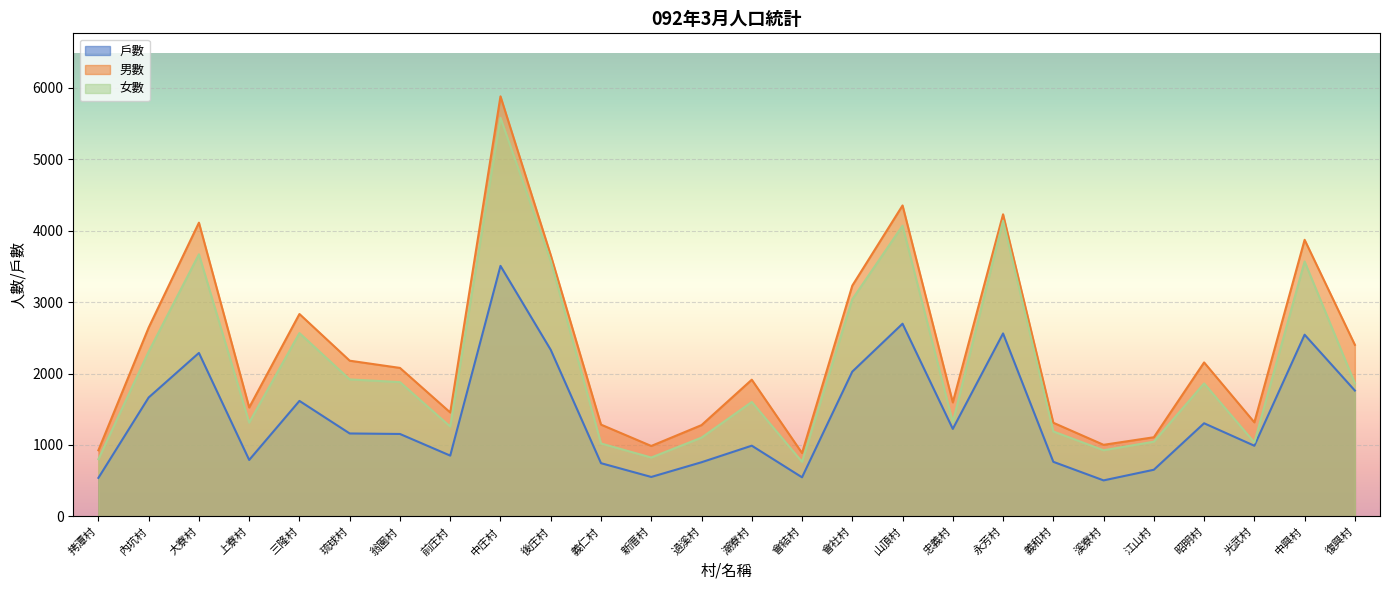

What is the average value of the 戶數 series?

1405